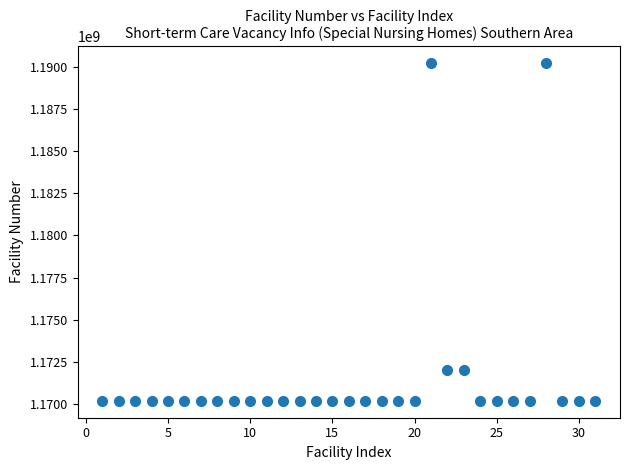

What is the range of Y values (max minus min)?

19999814